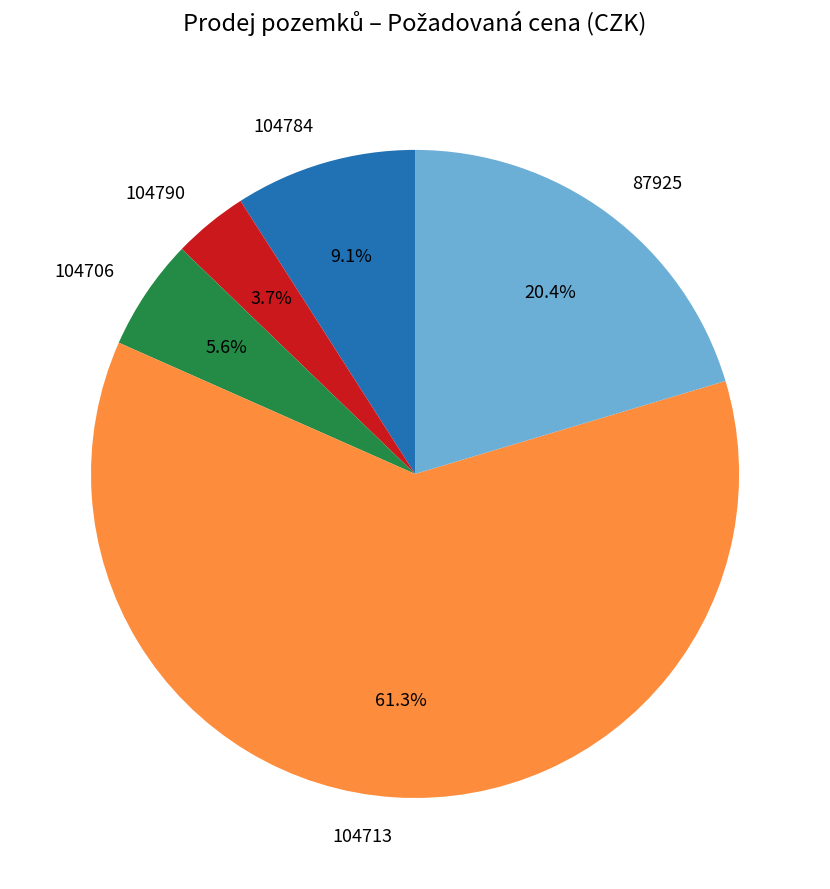

Approximately how many times larger is the value at 104706 compared to 104784?

0.6